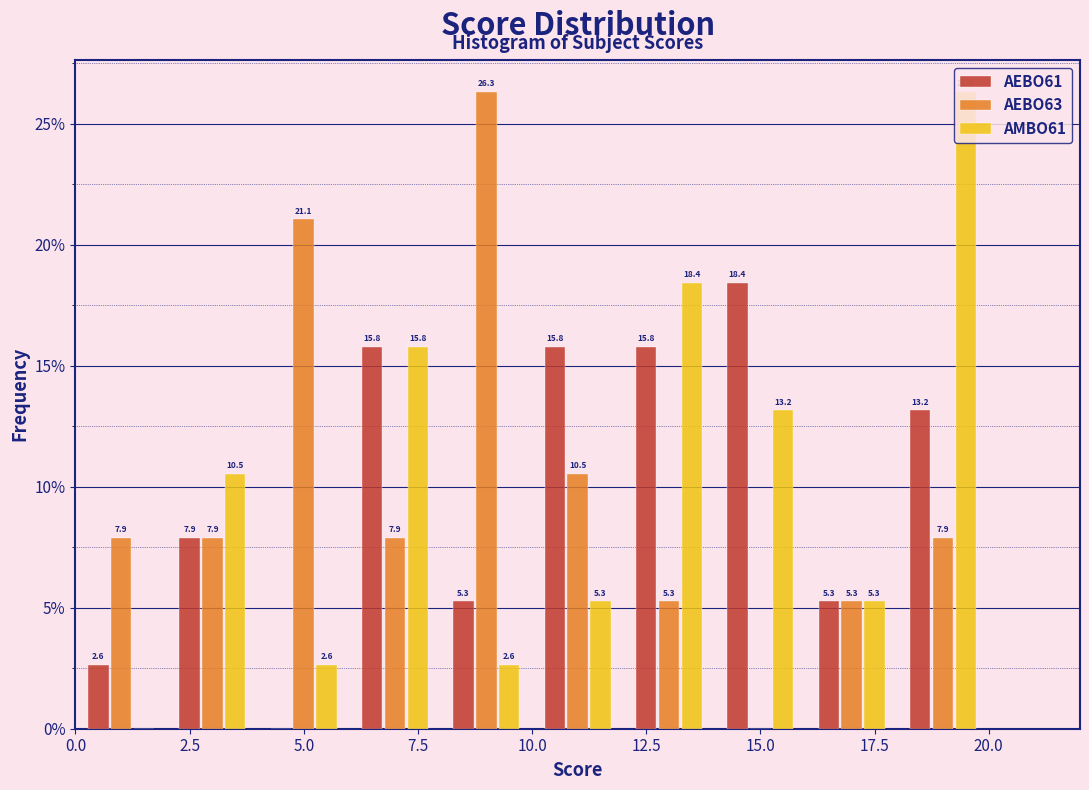

In the AEBO63 series, which range on the x-axis has the tallest bar?

8 to 10